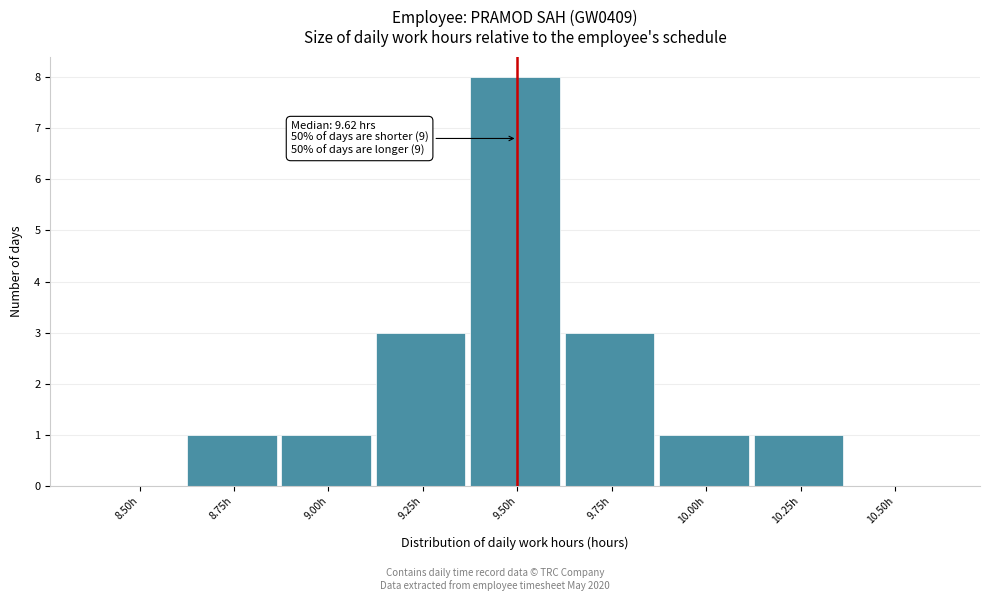

Which label corresponds to the largest value in the chart?

9.50h